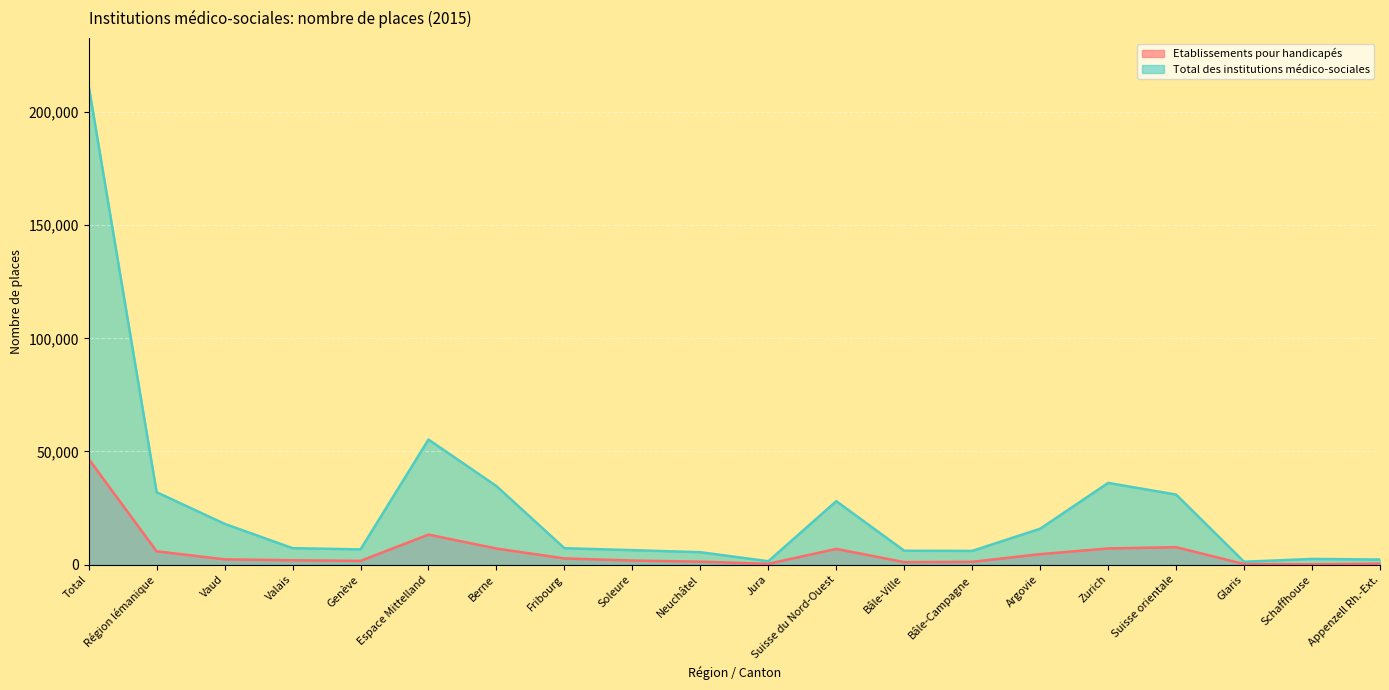

What is the difference between the maximum and minimum values in the Total des institutions médico-sociales series?

210385